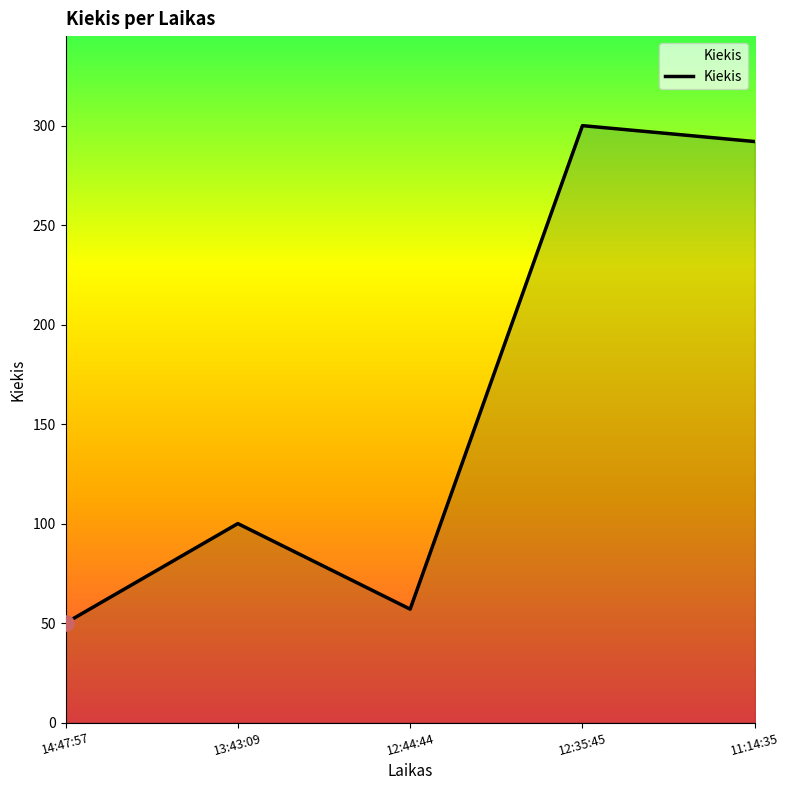

Which has a higher value, 14:47:57 or 11:14:35?

11:14:35